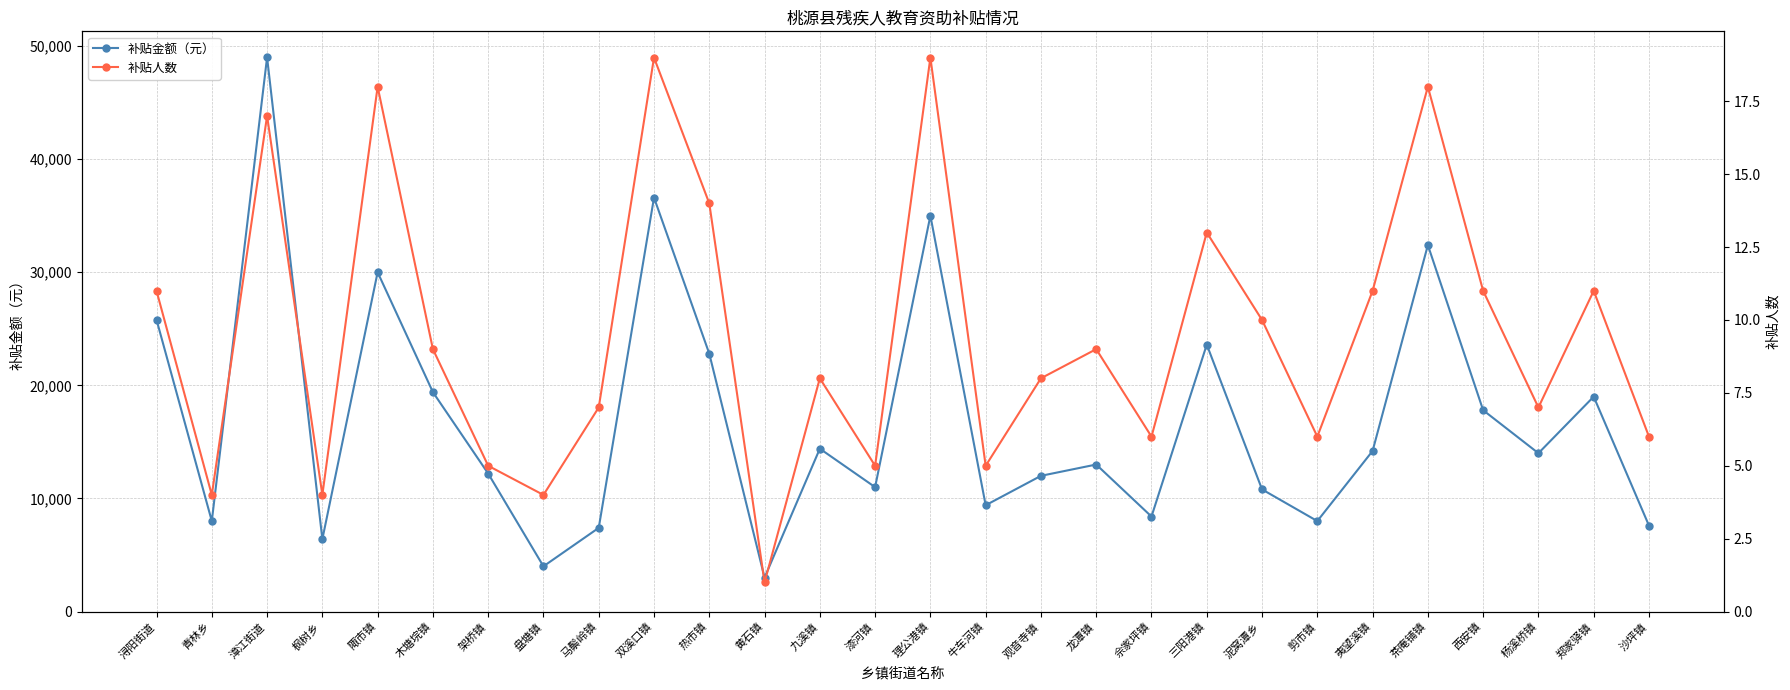

At which category is the sum across all series the highest?

漳江街道